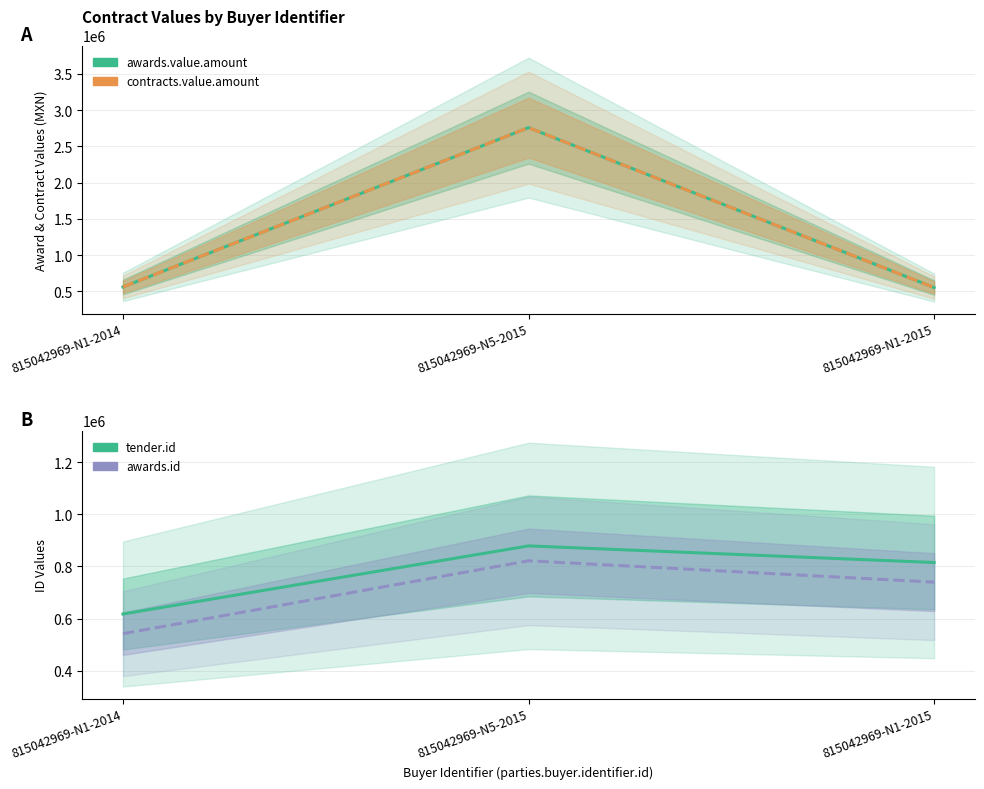

What is the label of the 2nd point from the right?

815042969-N5-2015